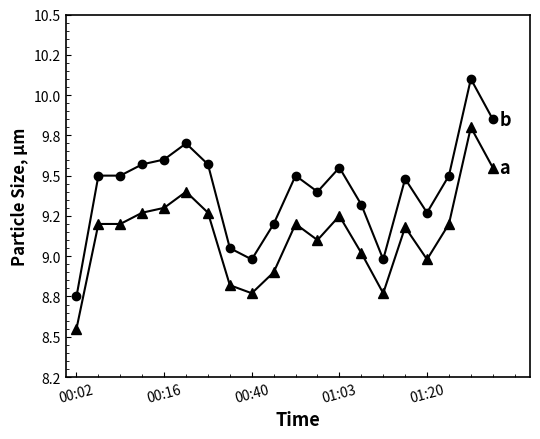

Does the chart have visible grid lines?

No